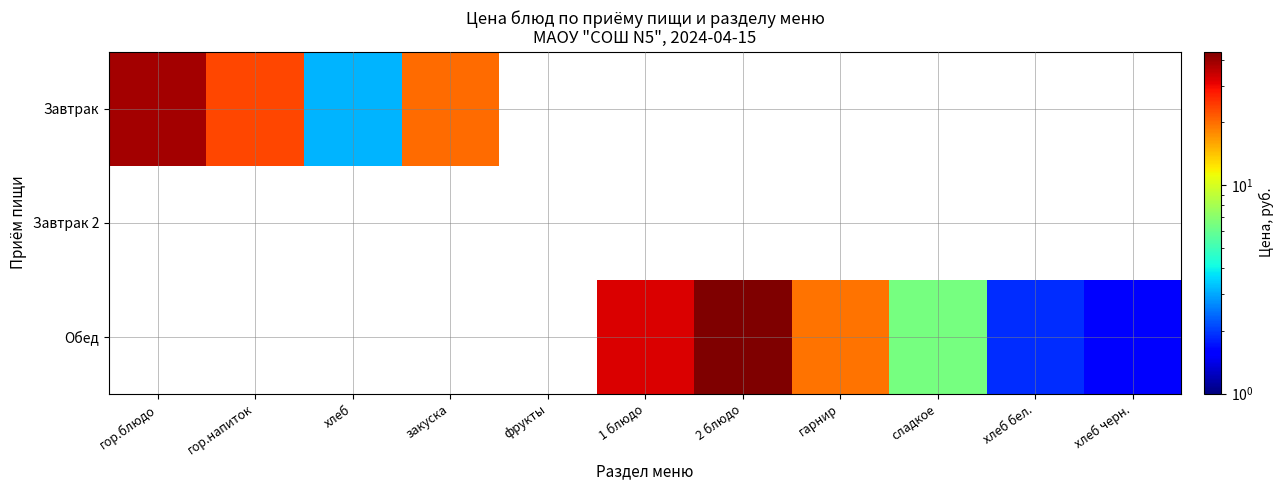

What is the spread (max minus min) of values at 1 блюдо?

32.1